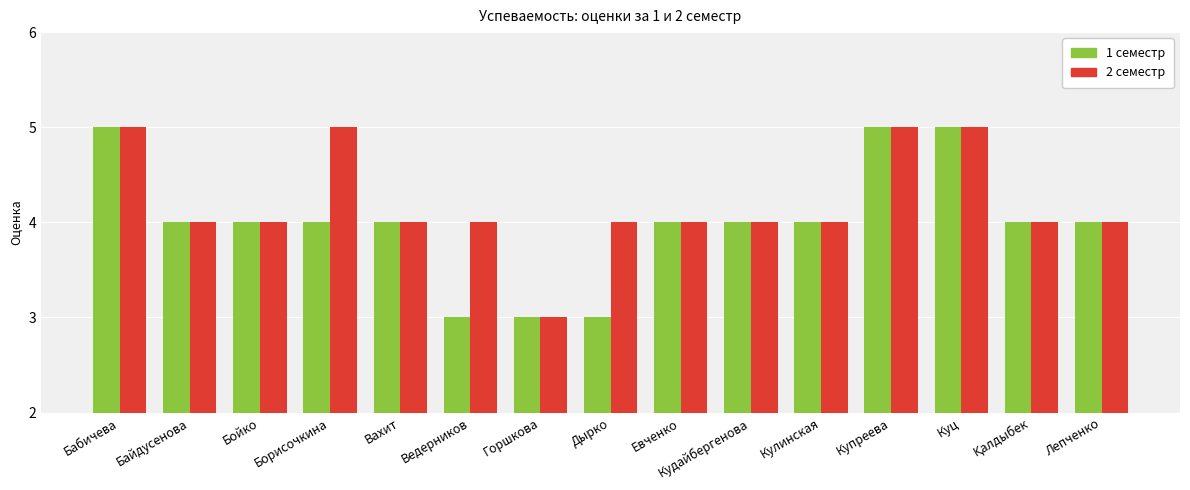

The 2 семестр series shows 3 at Горшкова. True or false?

True